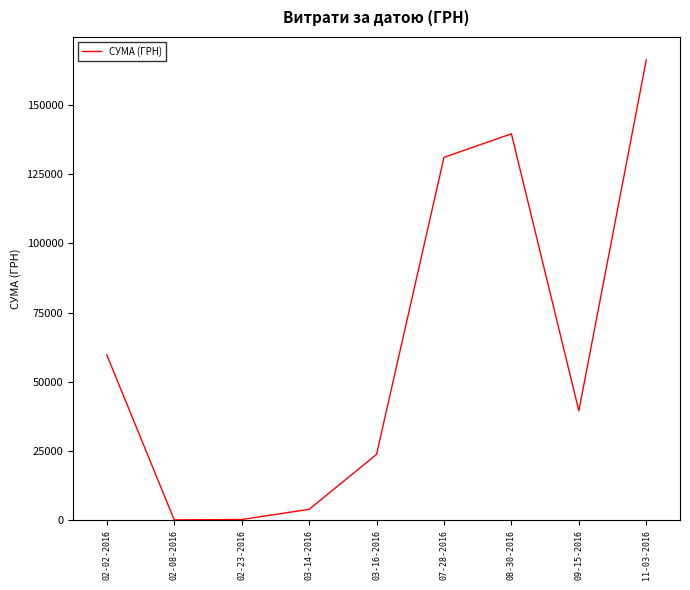

The value at 11-03-2016 is 166269.1. True or false?

True